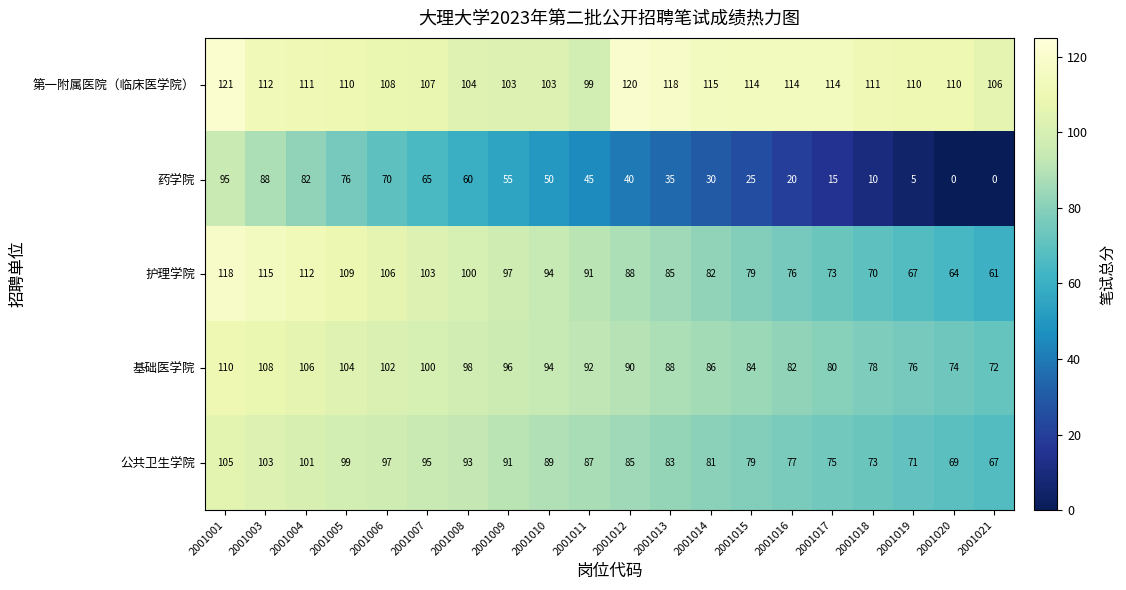

True or false: 药学院 has a value of 50 at 2001010.

True